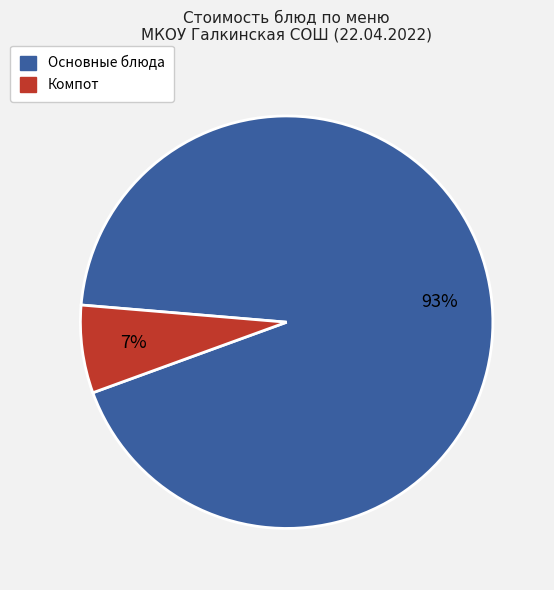

To the nearest percent, what is the difference between the largest and smallest slice percentages?

86%